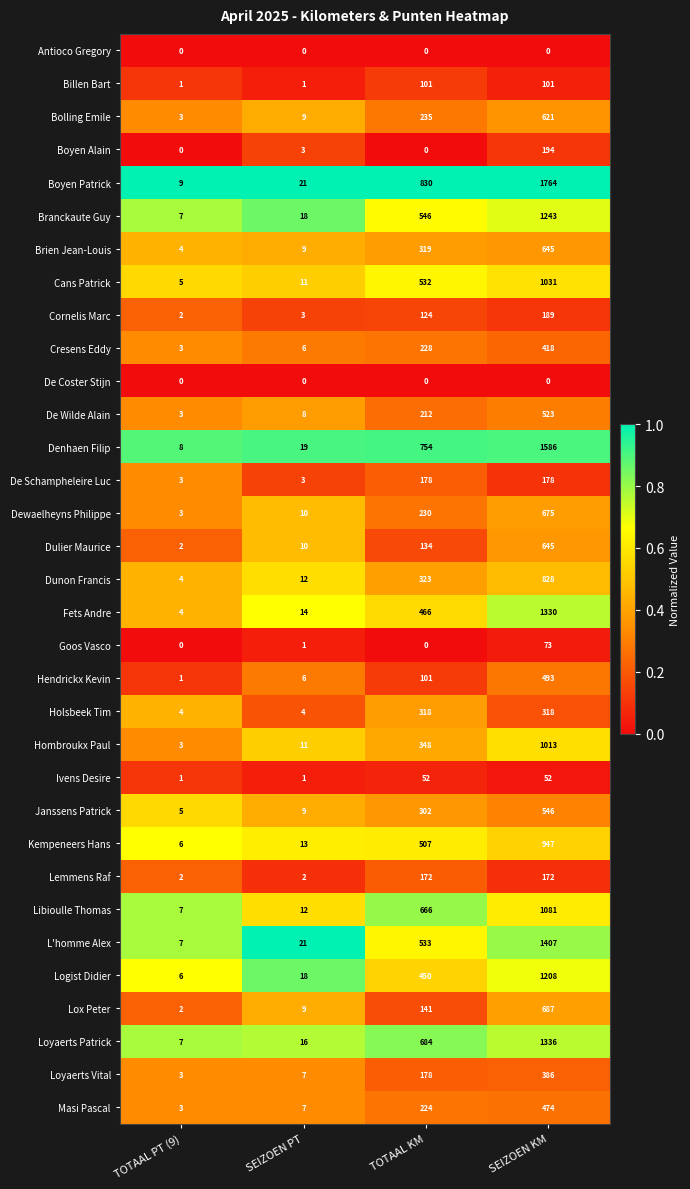

What is the spread (max minus min) of values at TOTAAL KM?

830